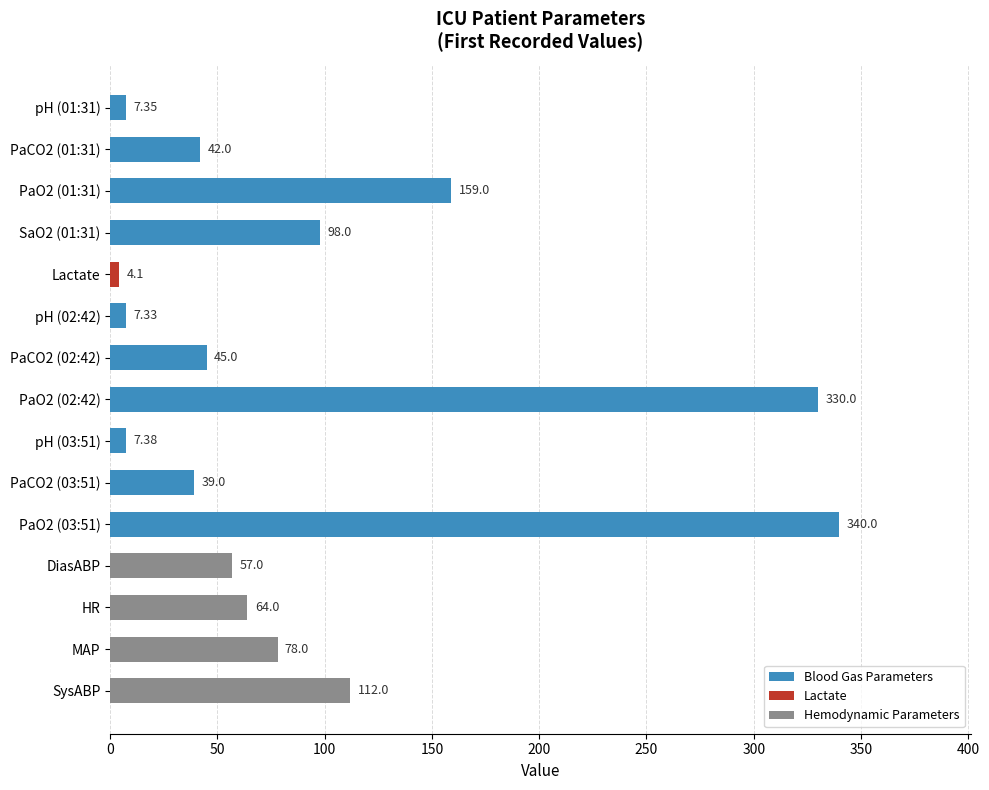

Rank the categories by value from highest to lowest.

PaO2 (03:51), PaO2 (02:42), PaO2 (01:31), SysABP, SaO2 (01:31), MAP, HR, DiasABP, PaCO2 (02:42), PaCO2 (01:31), PaCO2 (03:51), pH (03:51), pH (01:31), pH (02:42), Lactate